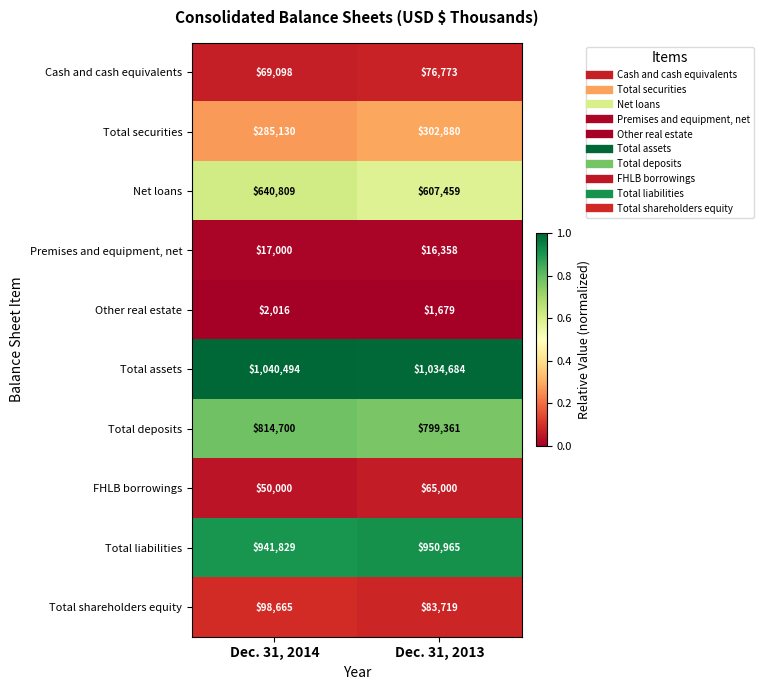

At which category is the sum across all series the highest?

Dec. 31, 2014